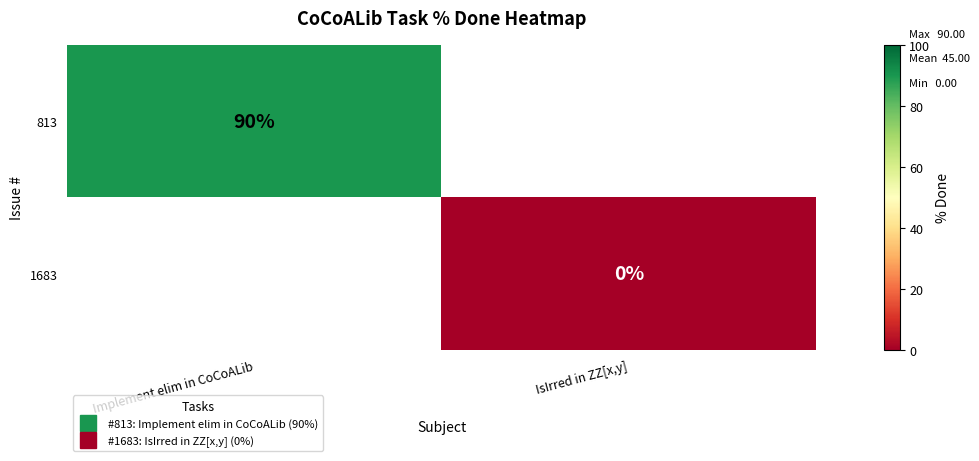

At which label is 813 closest to 90?

Implement elim in CoCoALib